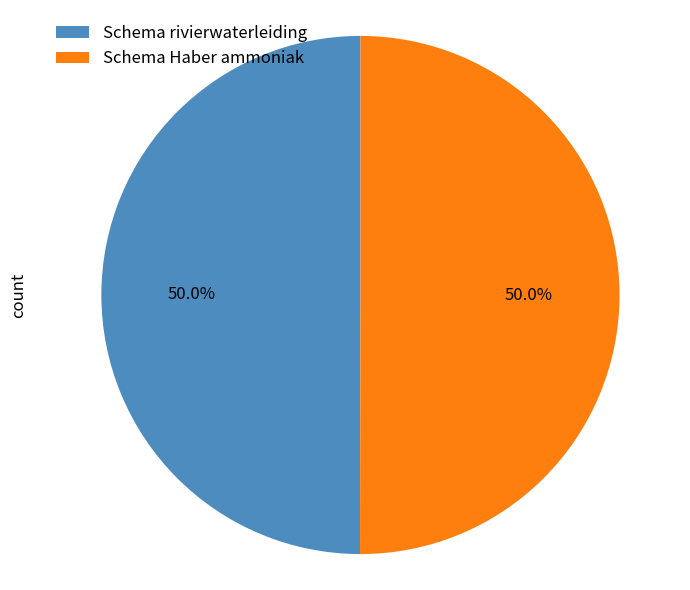

How many slices are in this pie chart?

2